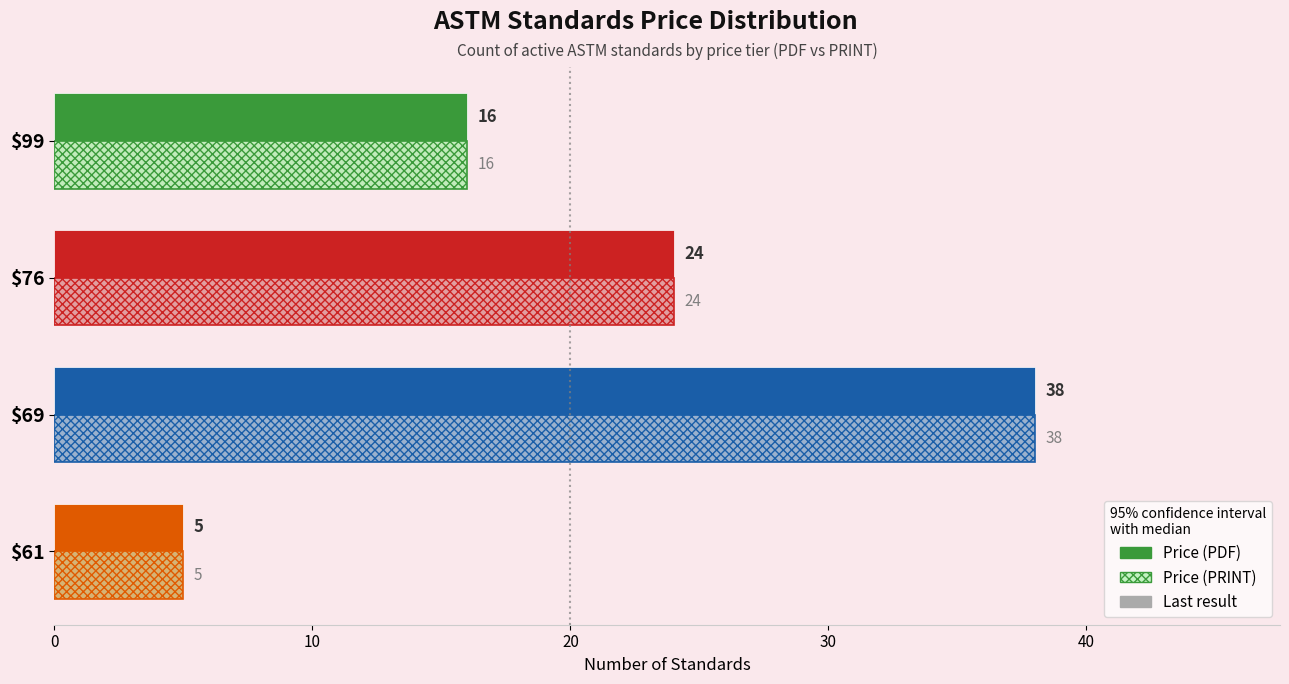

List the labels in order of Price (PRINT) value, smallest first.

$61, $99, $76, $69